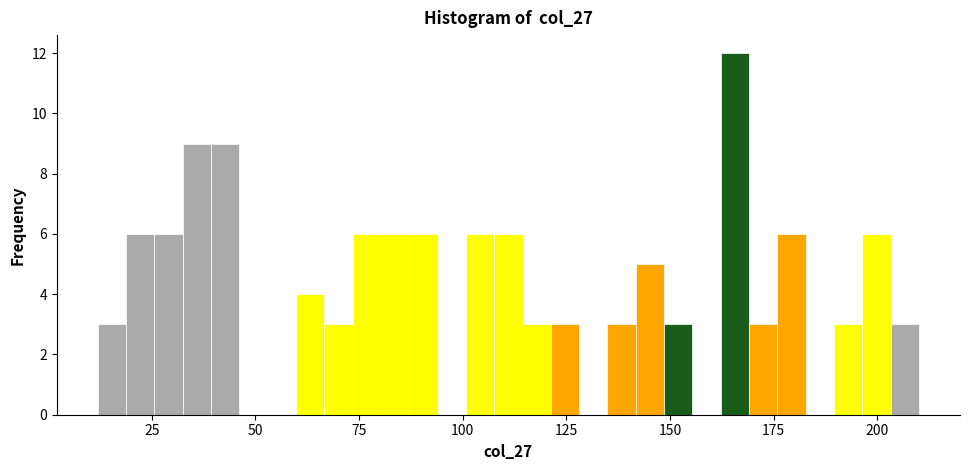

Read against the x-axis, roughly where is the centre of the tallest bar?

165